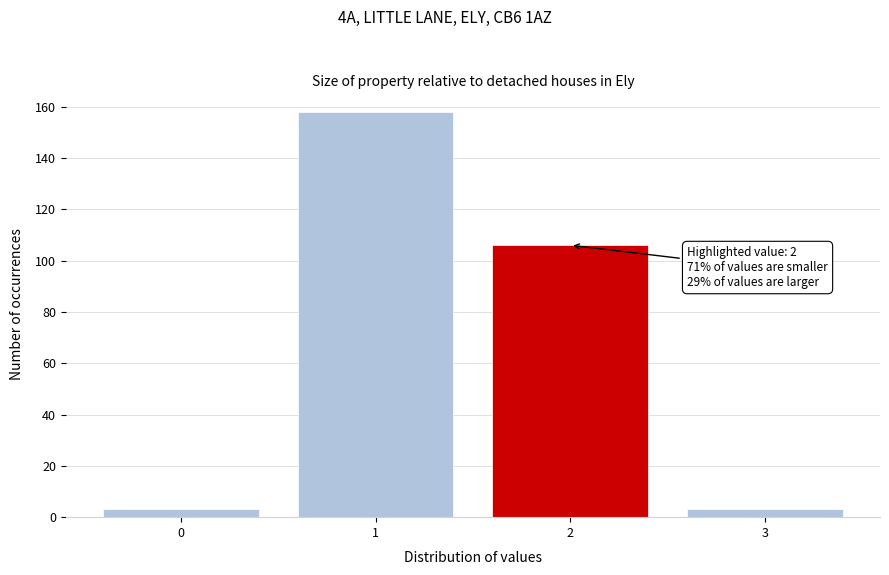

Reading left to right, what are all the values shown in this chart?

3	158	106	3